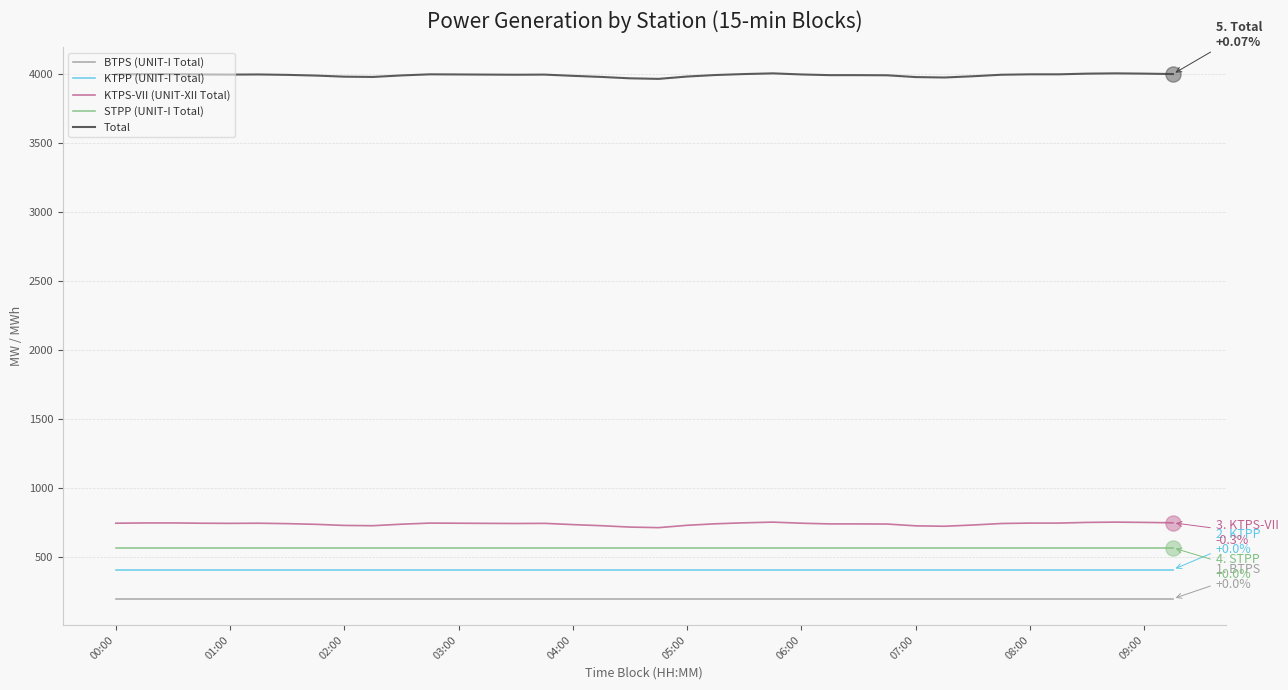

Which series has the largest total across all categories?

Total